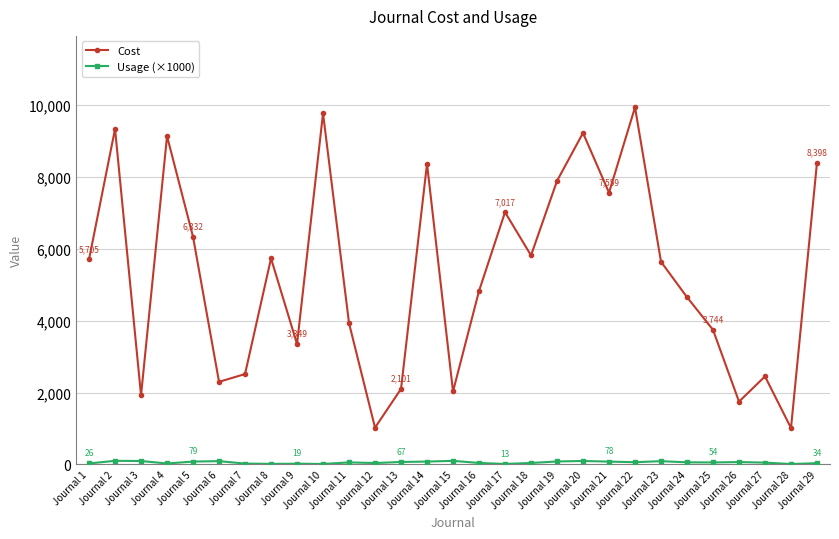

What is the value of the Cost point at the 7th from the left?

2514.0